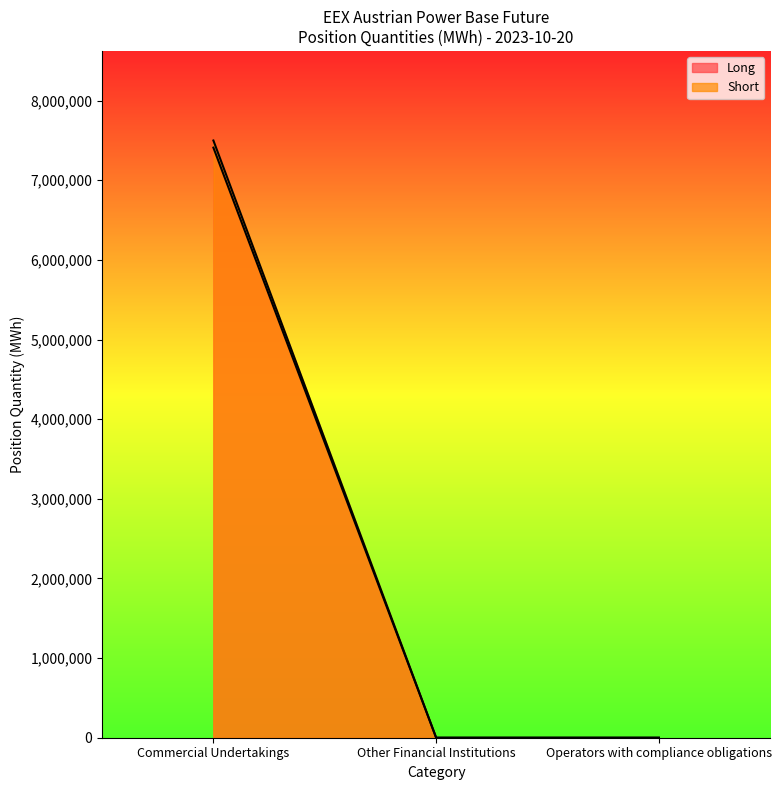

Which has a higher value, Operators with compliance obligations or Commercial Undertakings?

Commercial Undertakings